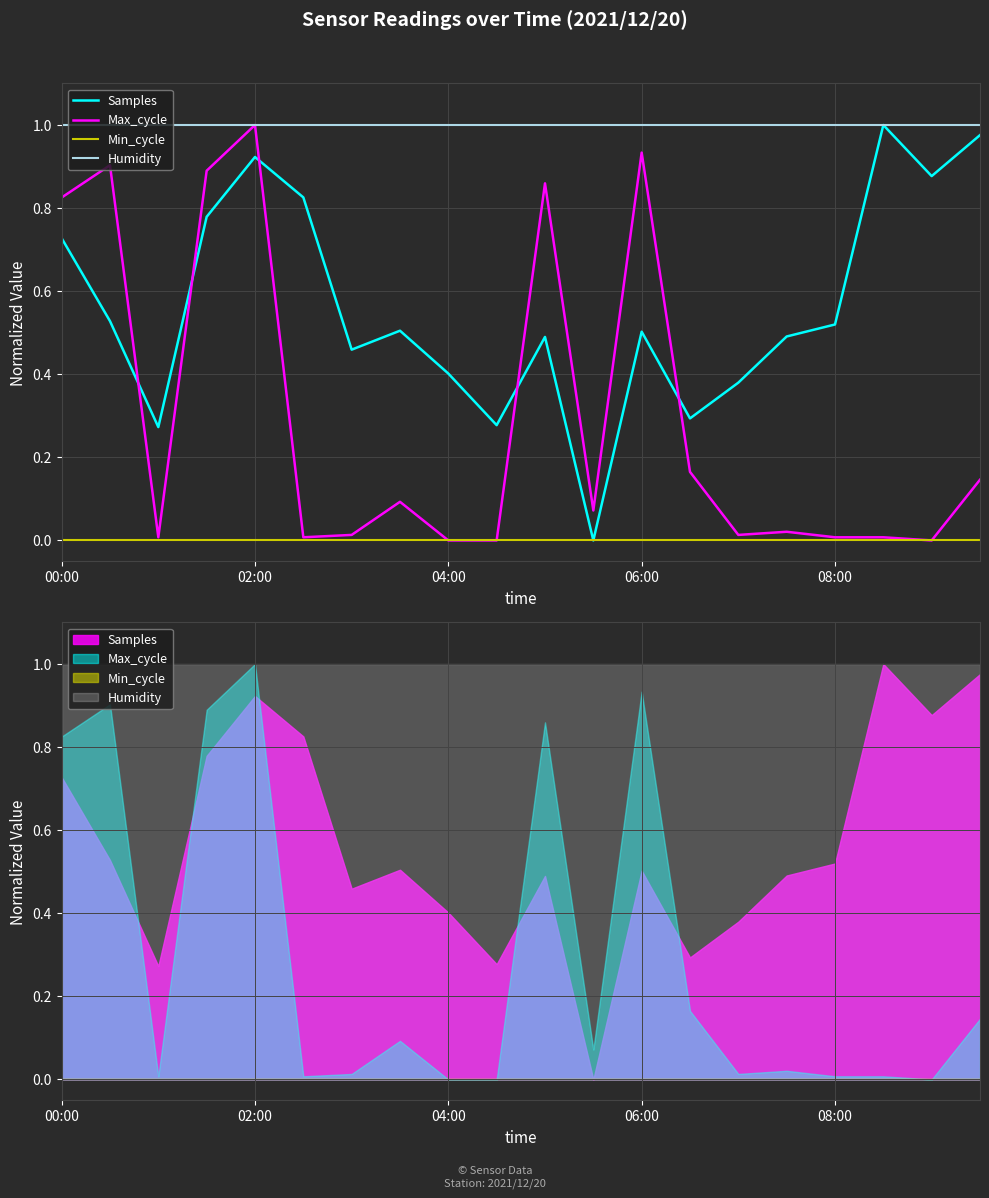

Which series changed the most between 16 and 18?

Samples